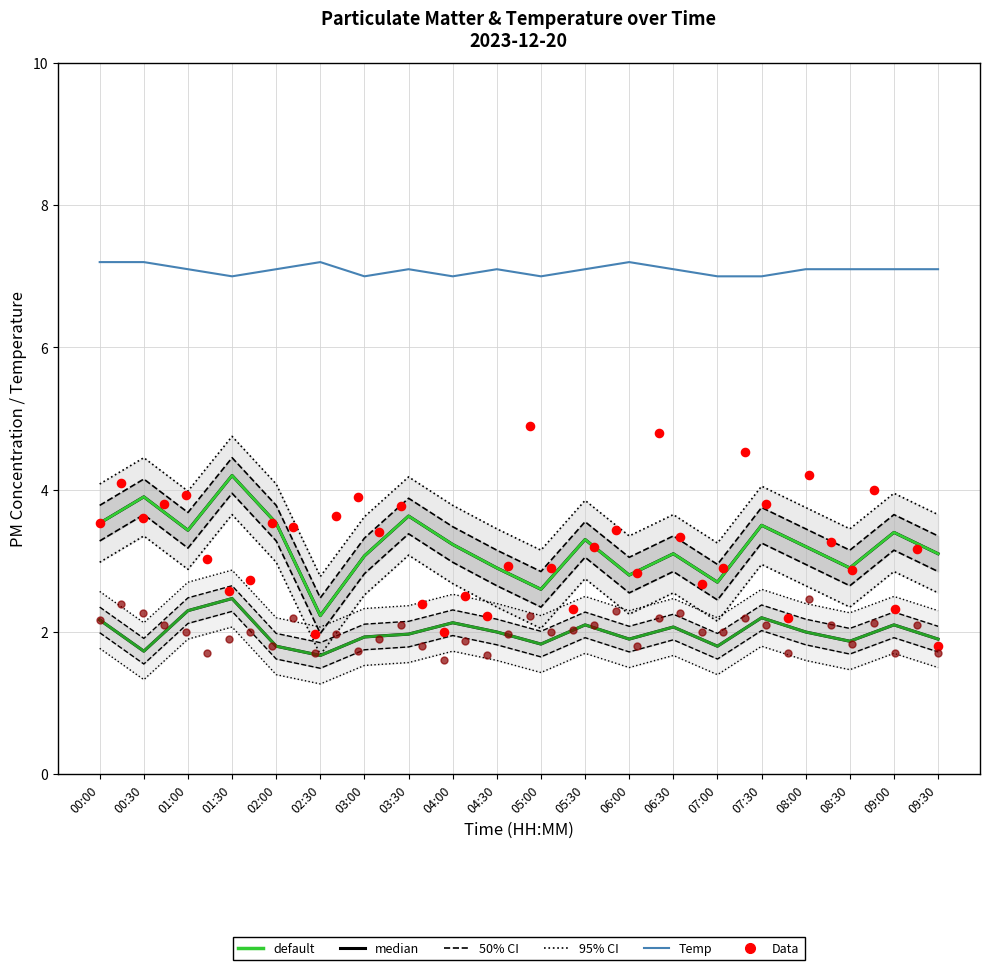

At which category is the sum across all series the highest?

01:30